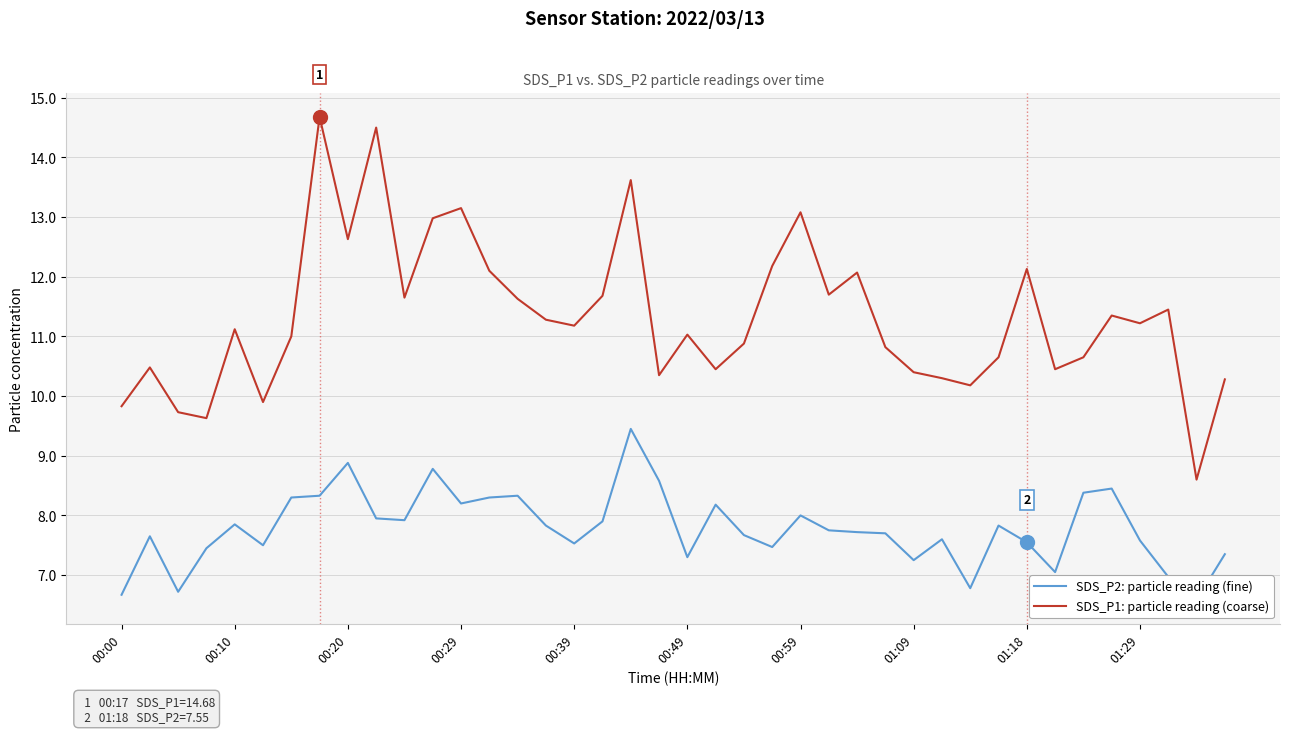

The SDS_P1: particle reading (coarse) series shows 10.4 at 33. True or false?

True